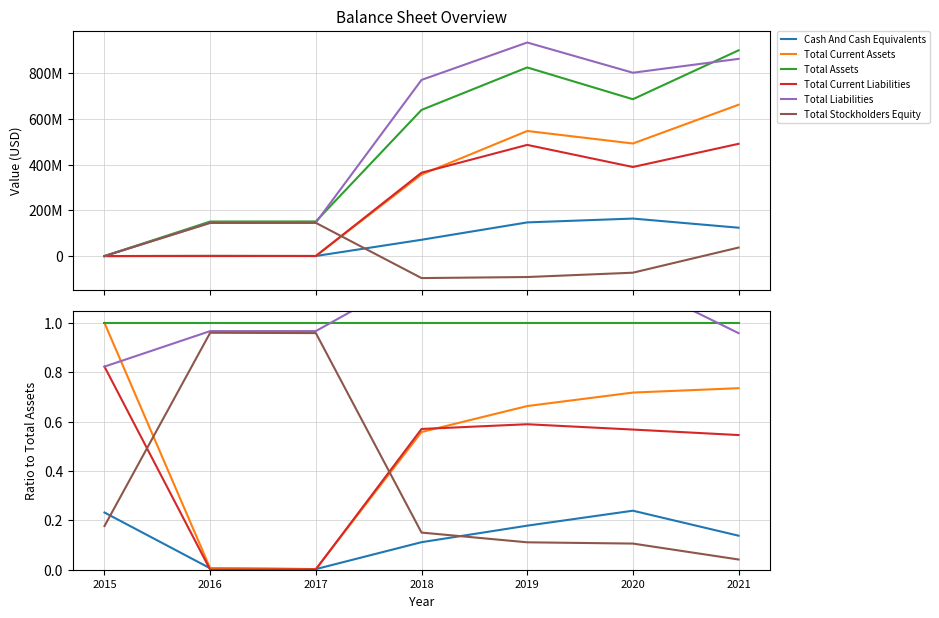

Reading left to right, what are all the values shown in this chart?

Cash And Cash Equivalents: 2015=0.2	2016=0.0	2017=0.0	2018=0.1	2019=0.2	2020=0.2	2021=0.1
Total Current Assets: 2015=1.0	2016=0.0	2017=0.0	2018=0.6	2019=0.7	2020=0.7	2021=0.7
Total Assets: 2015=1.0	2016=1.0	2017=1.0	2018=1.0	2019=1.0	2020=1.0	2021=1.0
Total Current Liabilities: 2015=0.8	2016=0.0	2017=0.0	2018=0.6	2019=0.6	2020=0.6	2021=0.5
Total Liabilities: 2015=0.8	2016=1.0	2017=1.0	2018=1.2	2019=1.1	2020=1.2	2021=1.0
Total Stockholders Equity: 2015=0.2	2016=1.0	2017=1.0	2018=0.2	2019=0.1	2020=0.1	2021=0.0